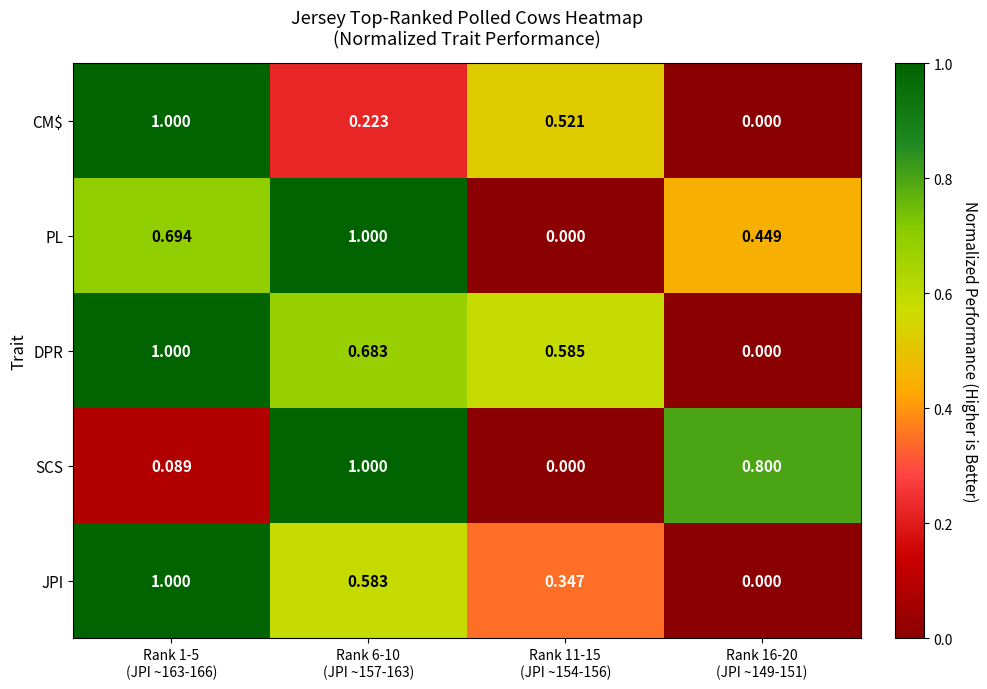

Which series has the largest total across all categories?

DPR